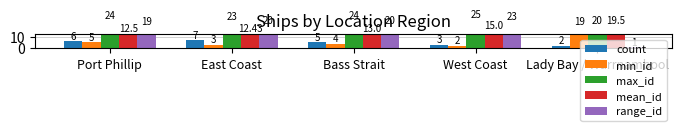

What is the spread (max minus min) of values at West Coast?

23.0